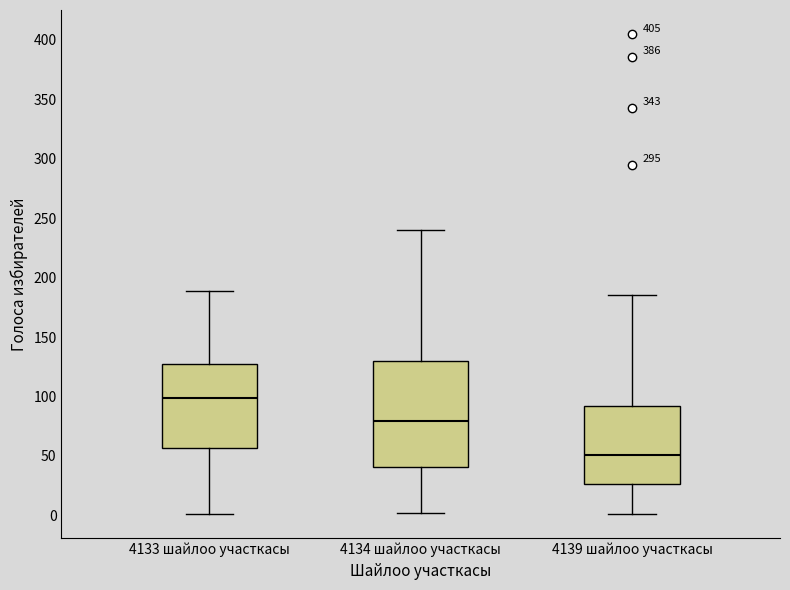

Reading left to right, read every box against the y-axis: the position of its median line, the range the box covers, and the ends of its whiskers. The values are not printed on the chart, so give them approximately, as read against the axis.

4133 шайлоо участкасы: median 100, box 55 to 125, whiskers 0 to 190
4134 шайлоо участкасы: median 80, box 40 to 130, whiskers 0 to 240
4139 шайлоо участкасы: median 50, box 25 to 90, whiskers 0 to 185